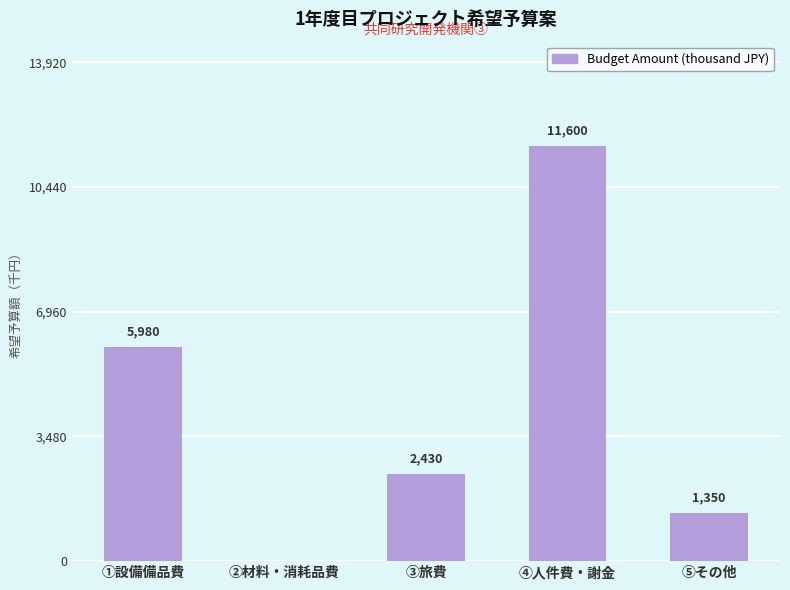

Reading left to right, list all the values displayed in this chart.

①設備備品費=5980	②材料・消耗品費=0	③旅費=2430	④人件費・謝金=11600	⑤その他=1350